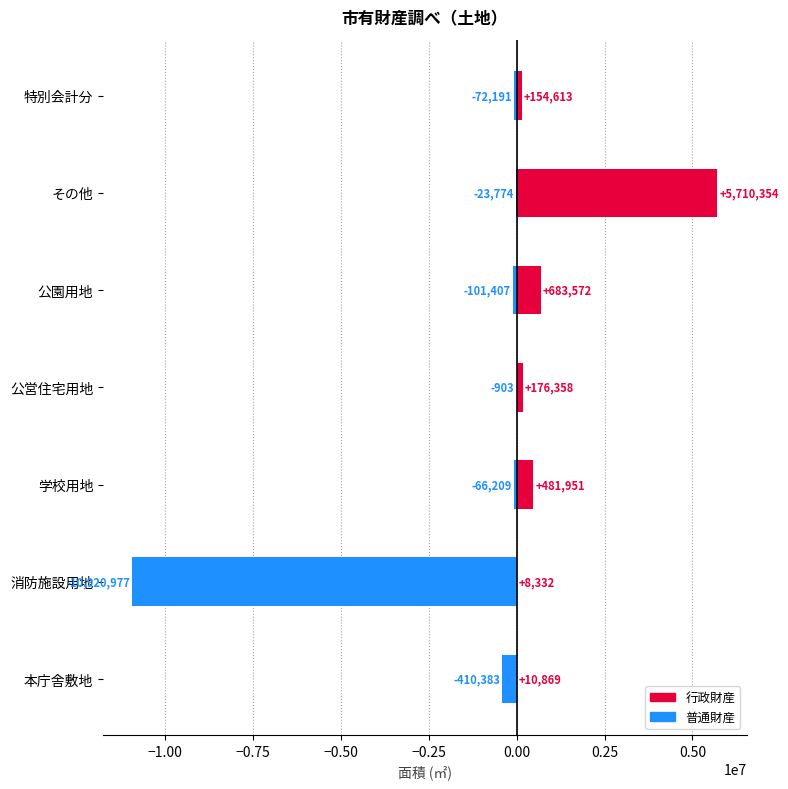

What is the difference between the 普通財産 values at 消防施設用地 and 公園用地?

10819569.9